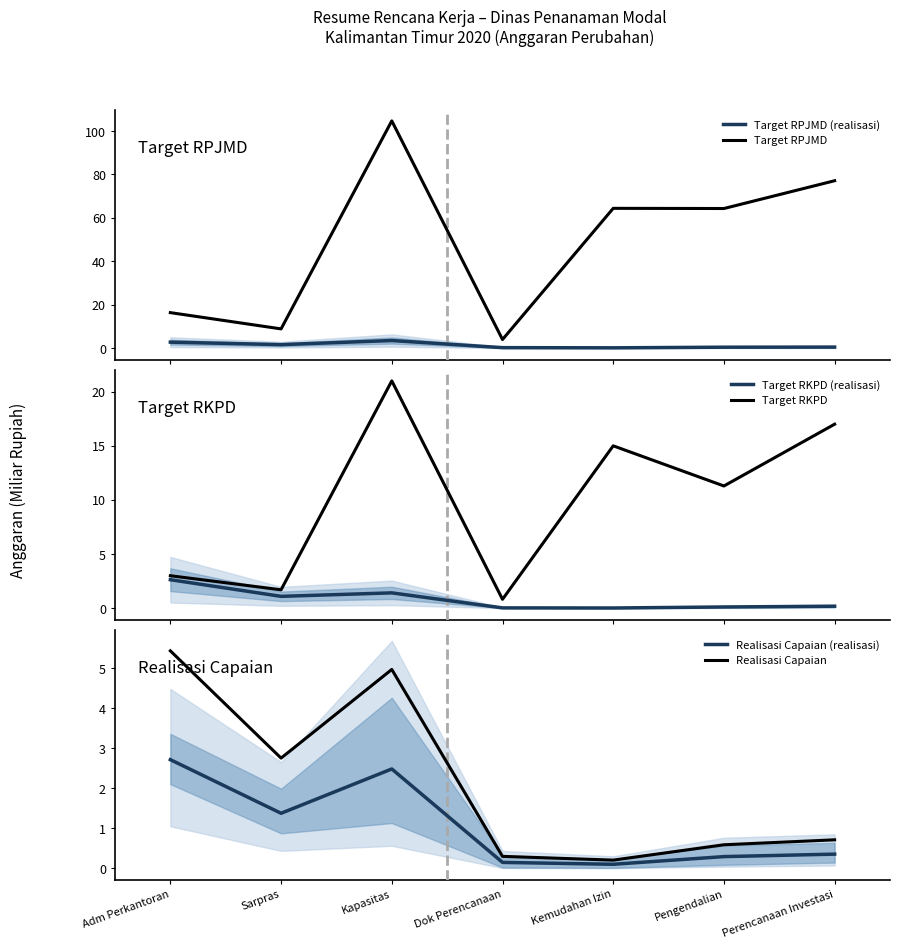

The Realisasi Capaian series shows 1.7 at Kapasitas. True or false?

False